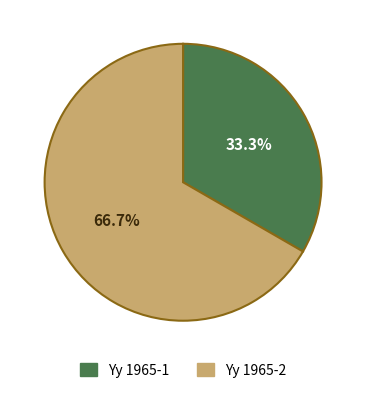

Does Yy 1965-2 represent more than half of the total?

Yes